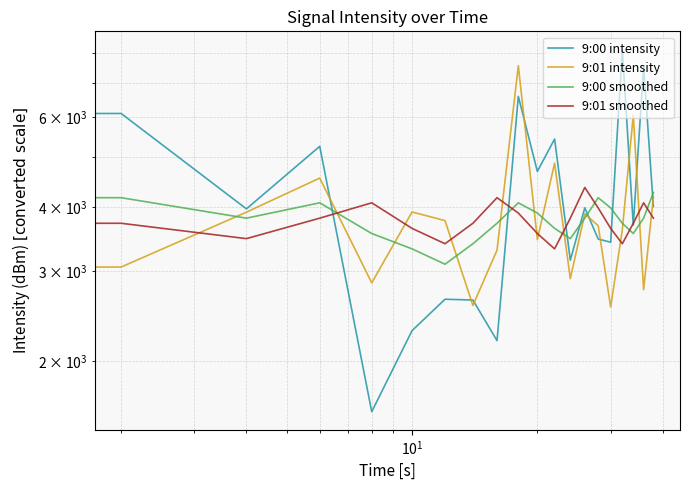

What are all the series names shown in the legend?

9:00 intensity, 9:01 intensity, 9:00 smoothed, 9:01 smoothed